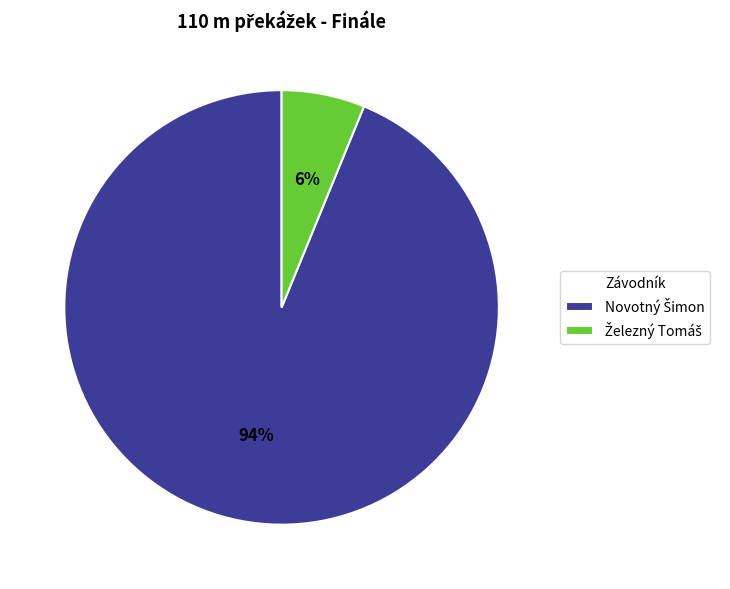

Is there any slice that represents more than half of the pie?

Yes